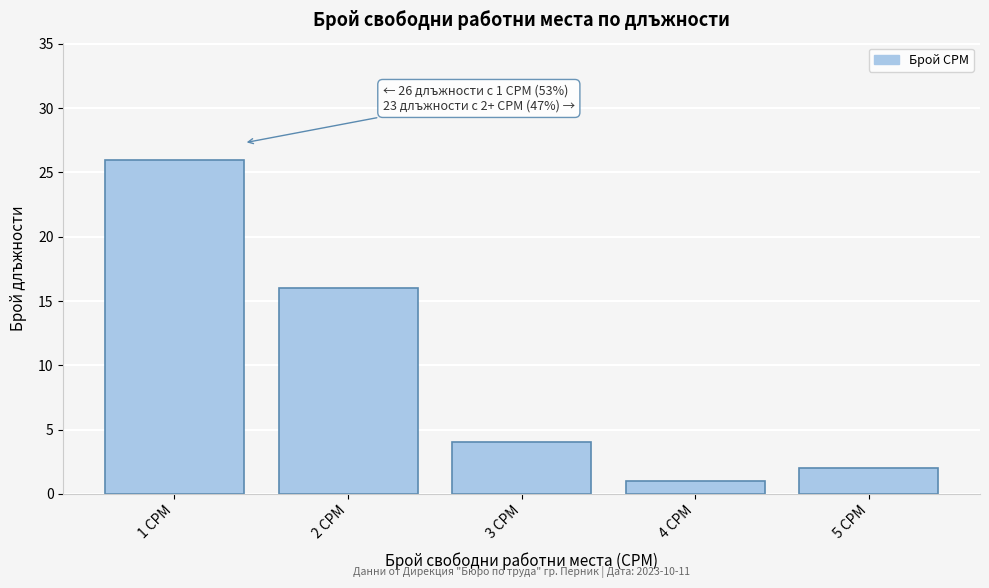

Reading left to right, what are all the values shown in this chart?

26	16	4	1	2